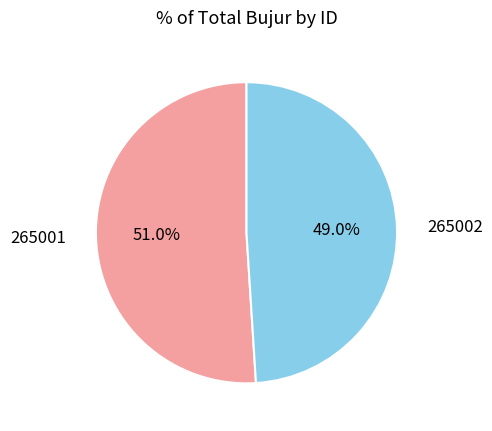

Is there any slice that represents more than half of the pie?

Yes